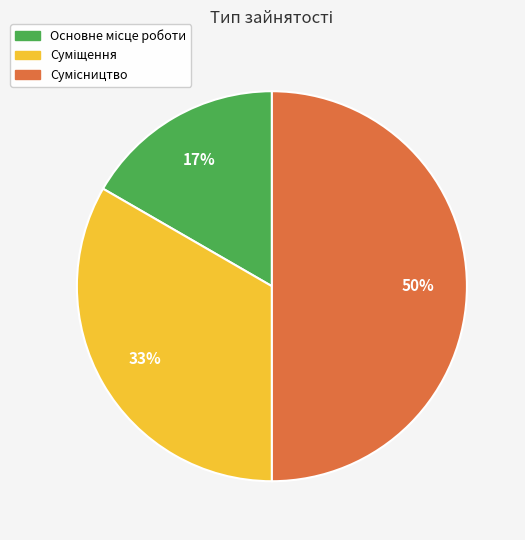

How many segments does this pie chart have?

3